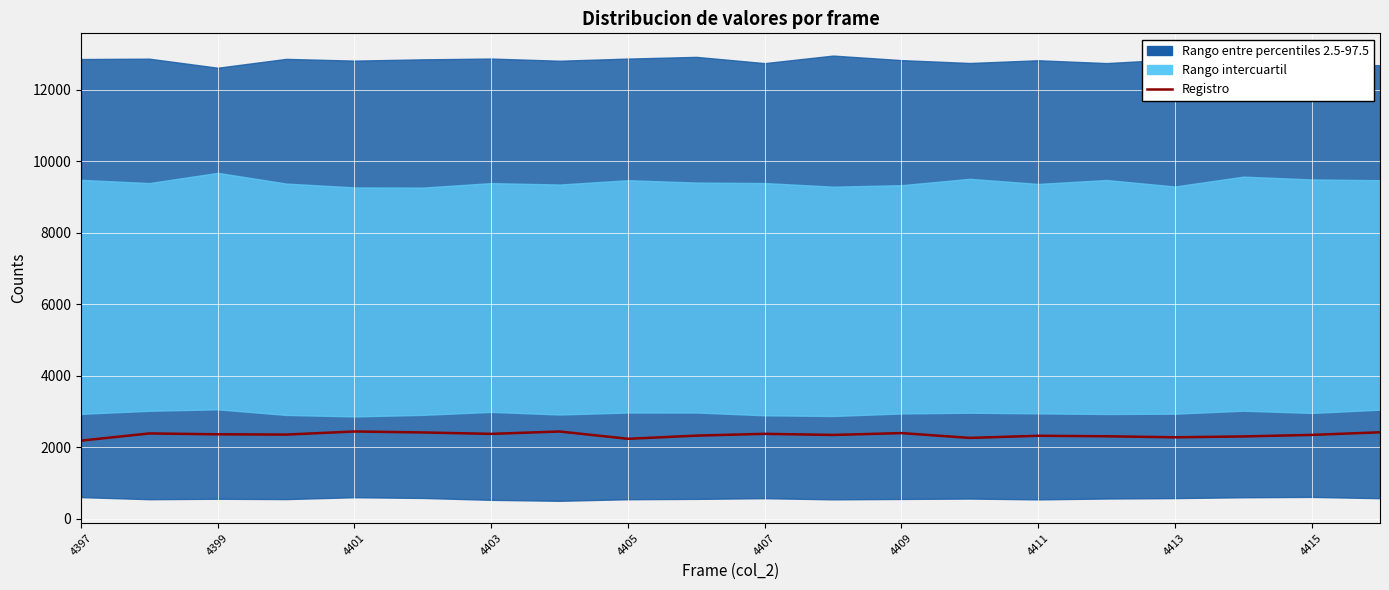

Read the value at 4415.

2341